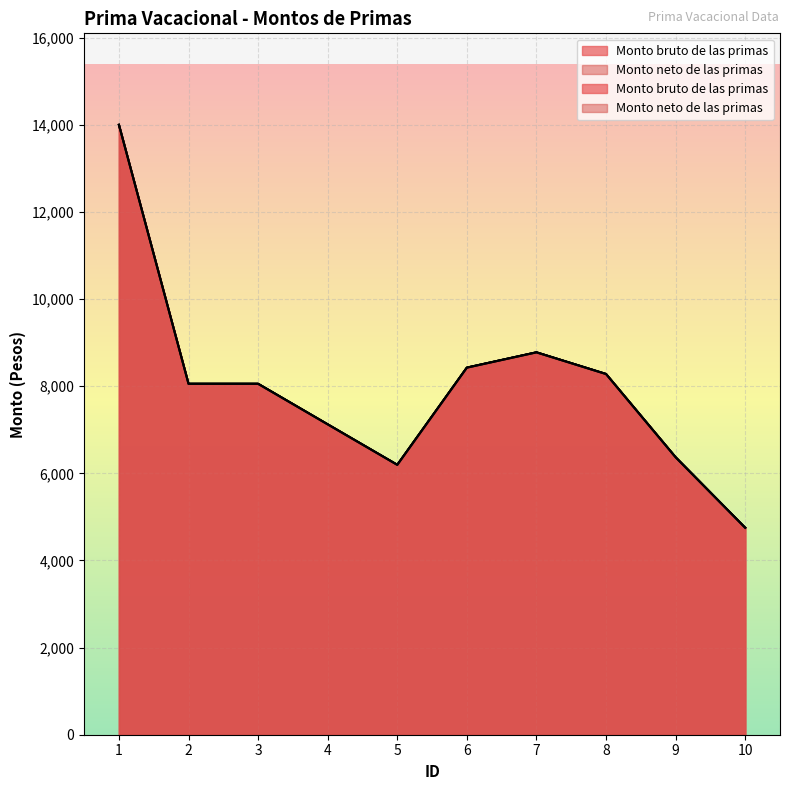

Reading right to left, extract all data points from this chart.

Monto bruto de las primas: 10=4750.9	9=6369.8	8=8280.7	7=8778.4	6=8427.2	5=6195.8	4=7125.2	3=8056.2	2=8056.2	1=14001.8
Monto neto de las primas: 10=4750.9	9=6369.8	8=8280.7	7=8778.4	6=8427.2	5=6195.8	4=7125.2	3=8056.2	2=8056.2	1=14001.8